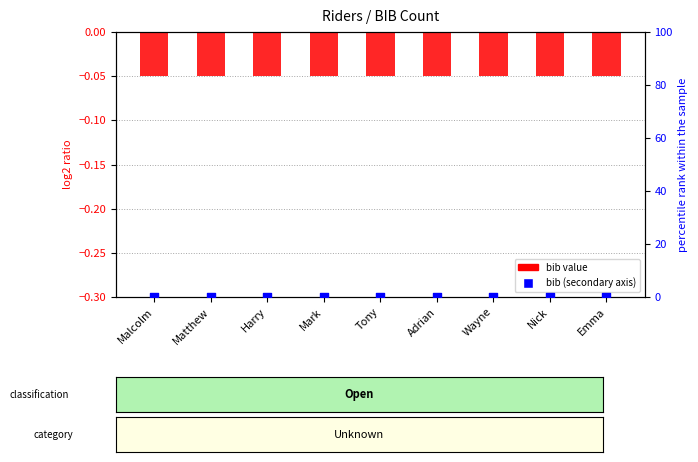

Which series has the largest total across all categories?

bib (secondary)